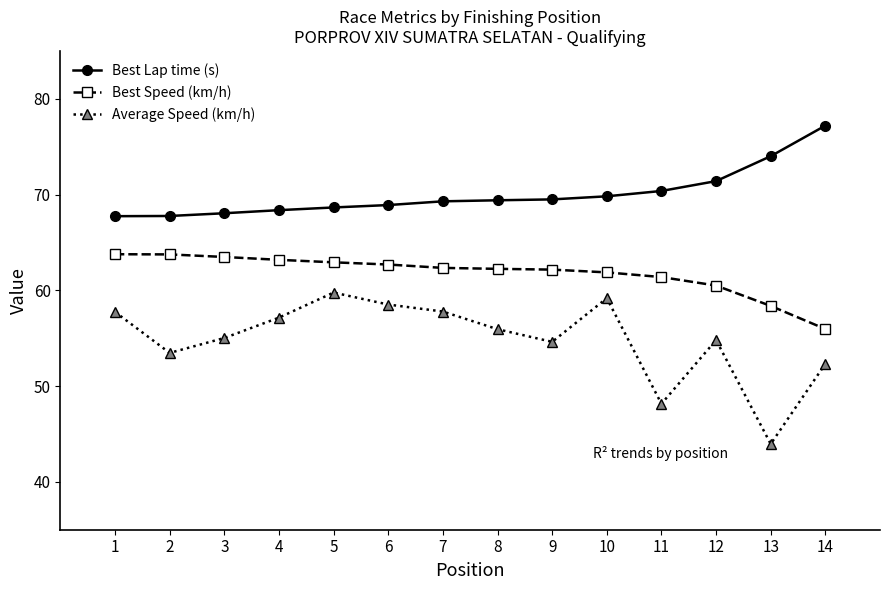

At how many categories does at least one series exceed 73?

2